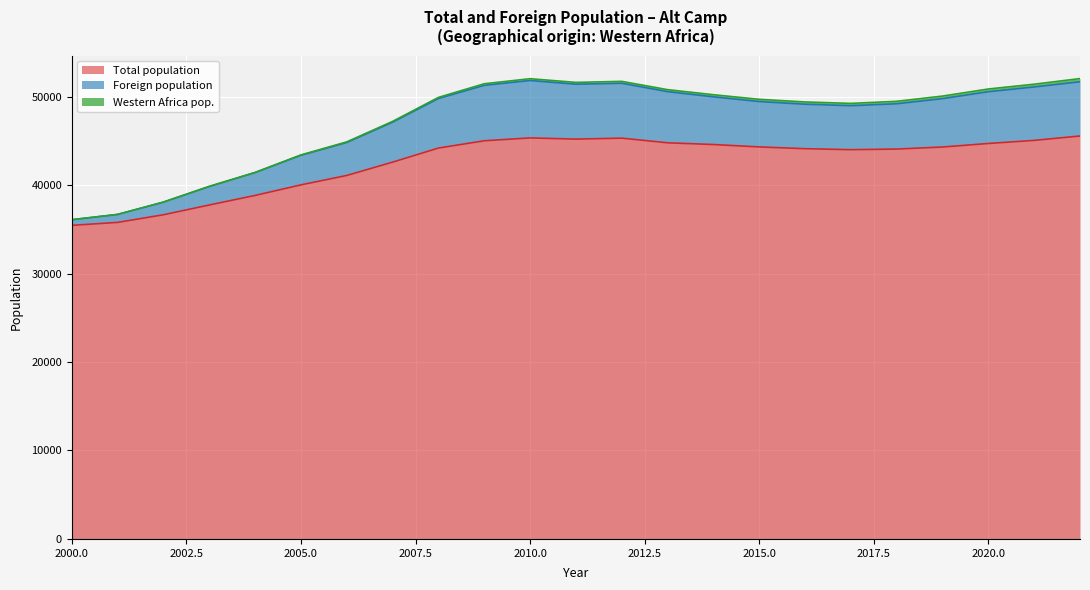

Rank the categories by Foreign population value from lowest to highest.

2000, 2001, 2002, 2003, 2004, 2005, 2006, 2007, 2017, 2016, 2018, 2015, 2019, 2008, 2014, 2020, 2013, 2021, 2009, 2011, 2012, 2022, 2010